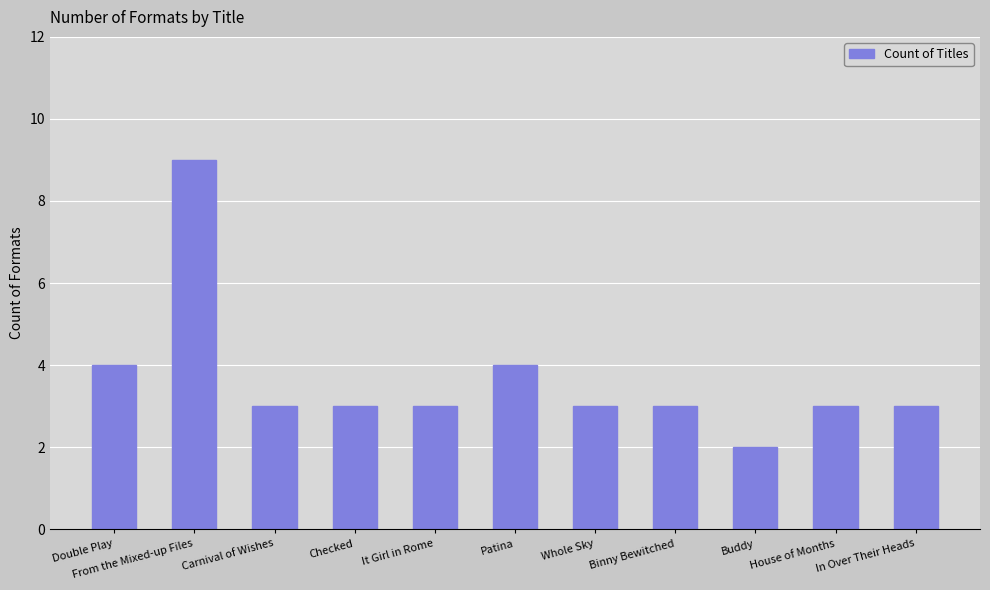

The chart shows a value of 4 at Patina. True or false?

True